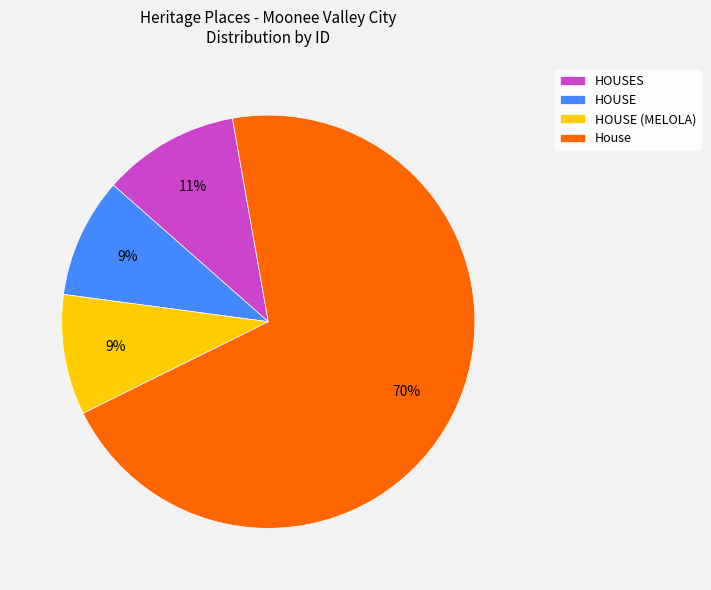

Count the number of slices in the pie.

4